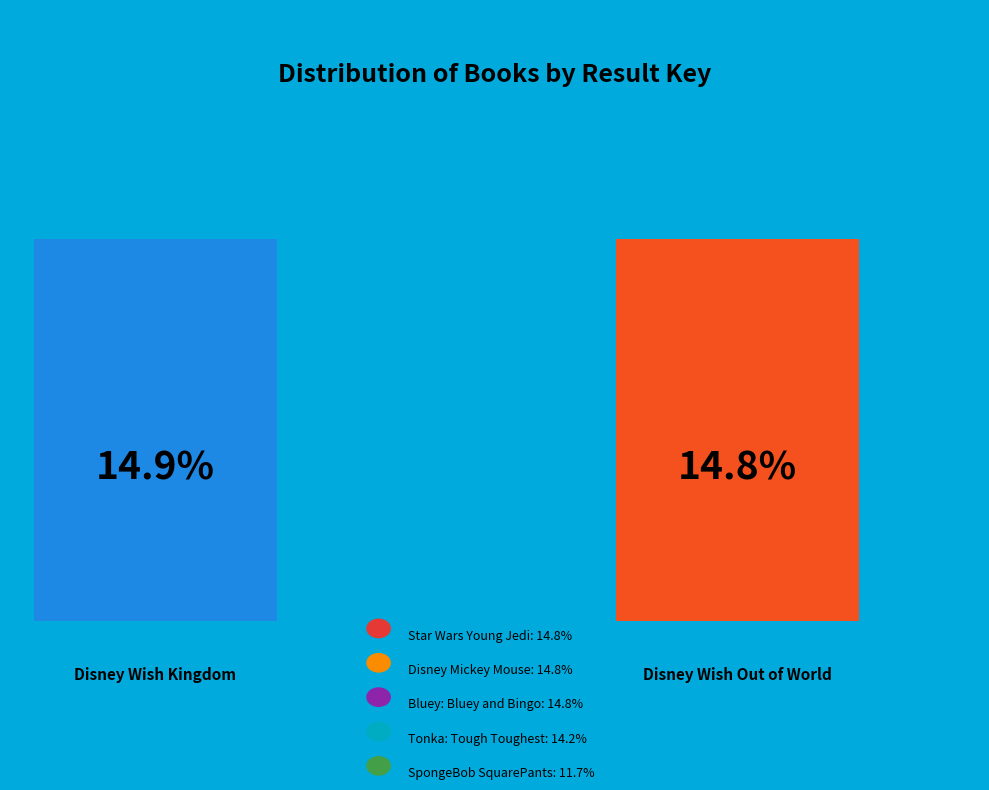

Approximately how many times larger is the value at Tonka: Tough Toughest compared to Star Wars Young Jedi?

1.0